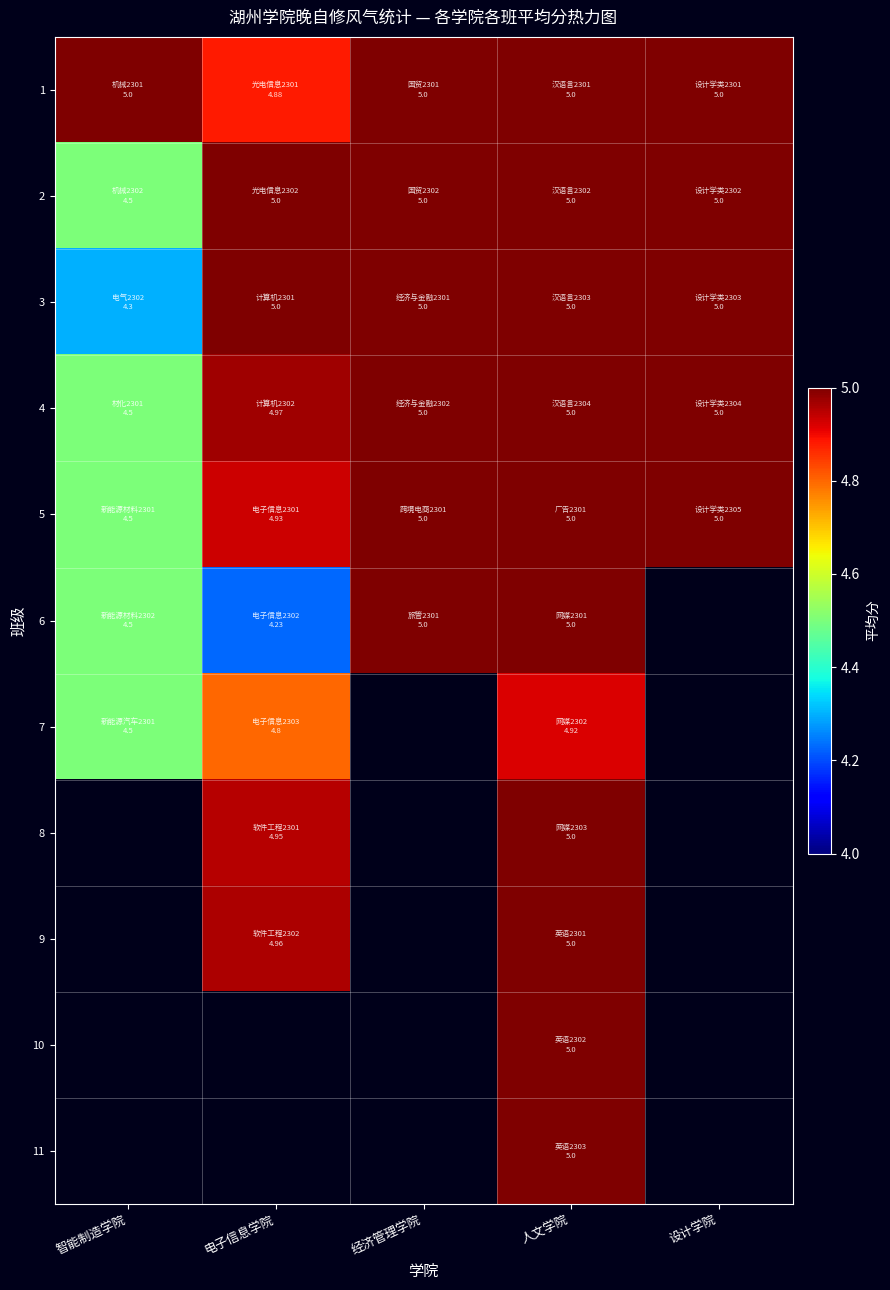

What is the difference between the 1 values at 电子信息学院 and 经济管理学院?

0.1